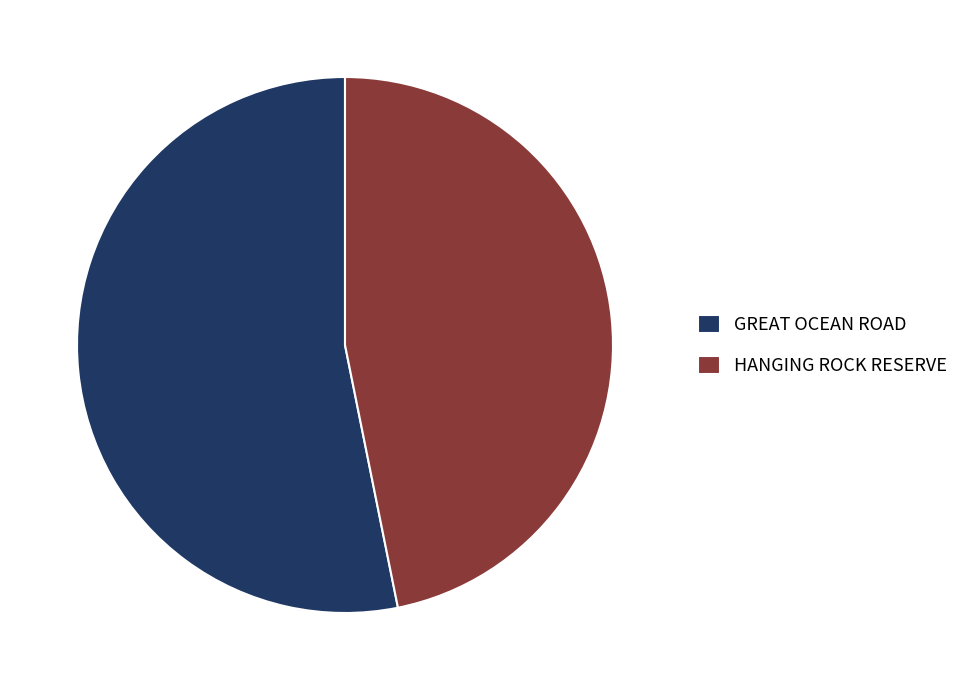

Between HANGING ROCK RESERVE and GREAT OCEAN ROAD, which is larger?

GREAT OCEAN ROAD